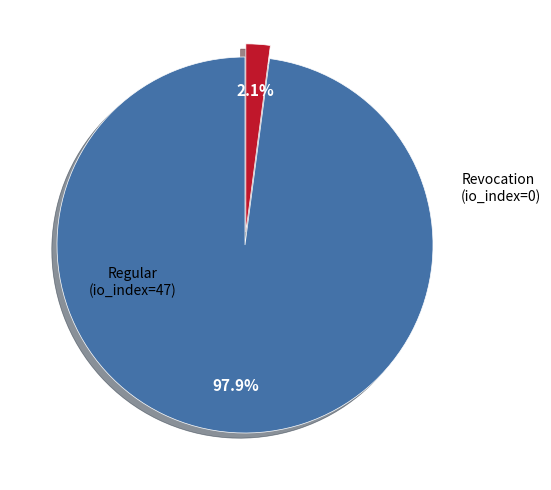

Is there any slice that represents more than half of the pie?

Yes